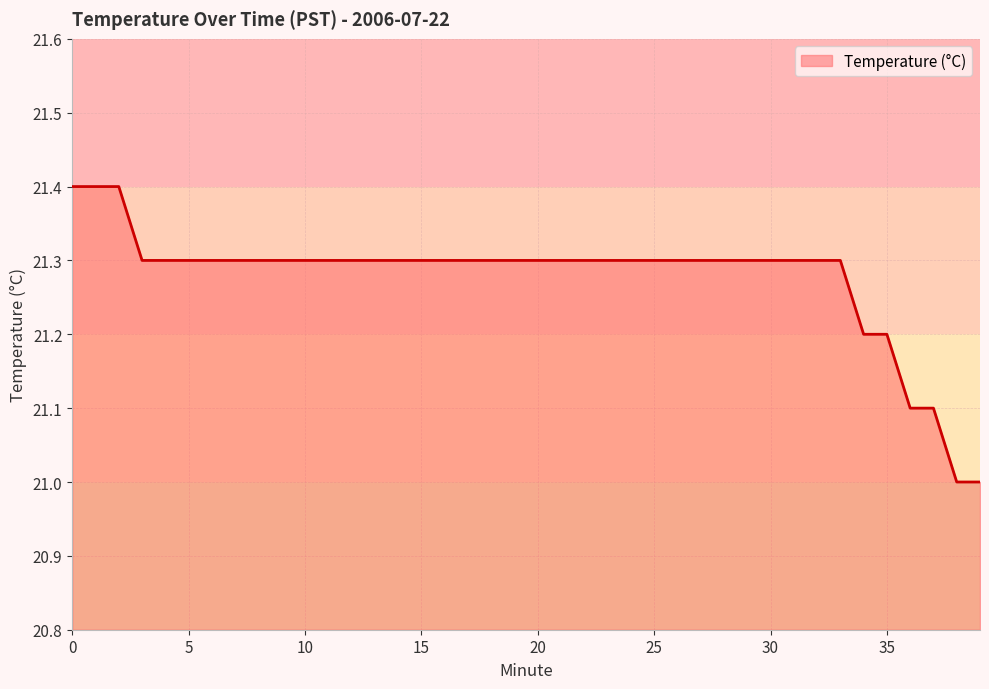

What is the greatest value displayed?

21.4